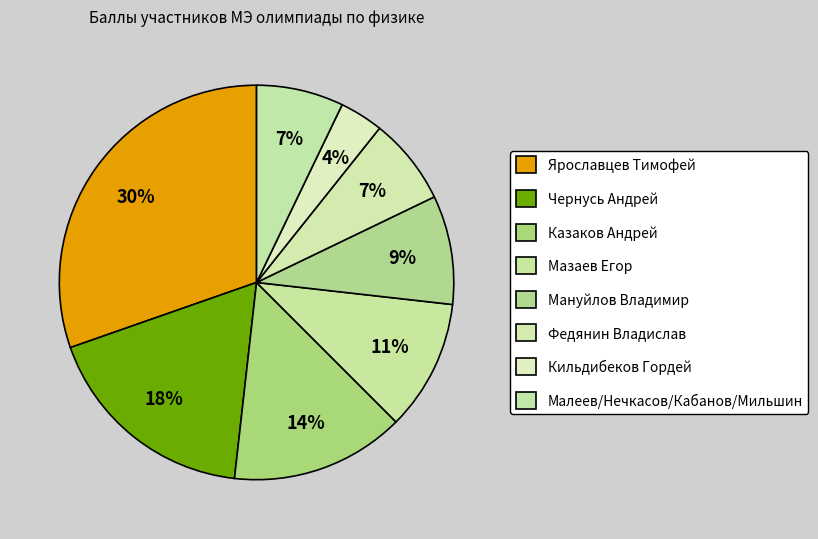

To the nearest percent, what percentage of the pie is Мазаев Егор?

11%